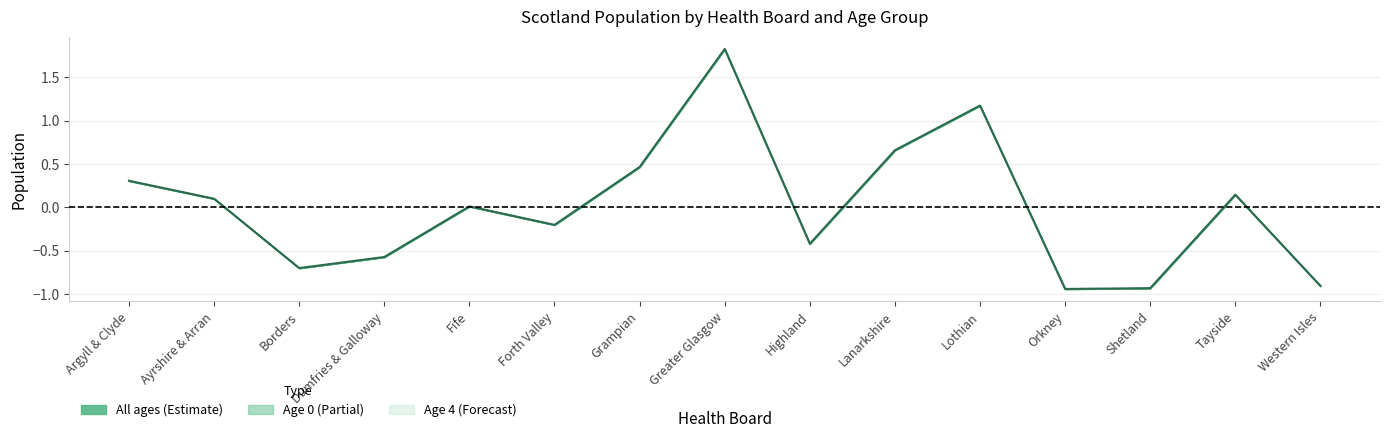

At which category does the data reach its first local peak?

Fife